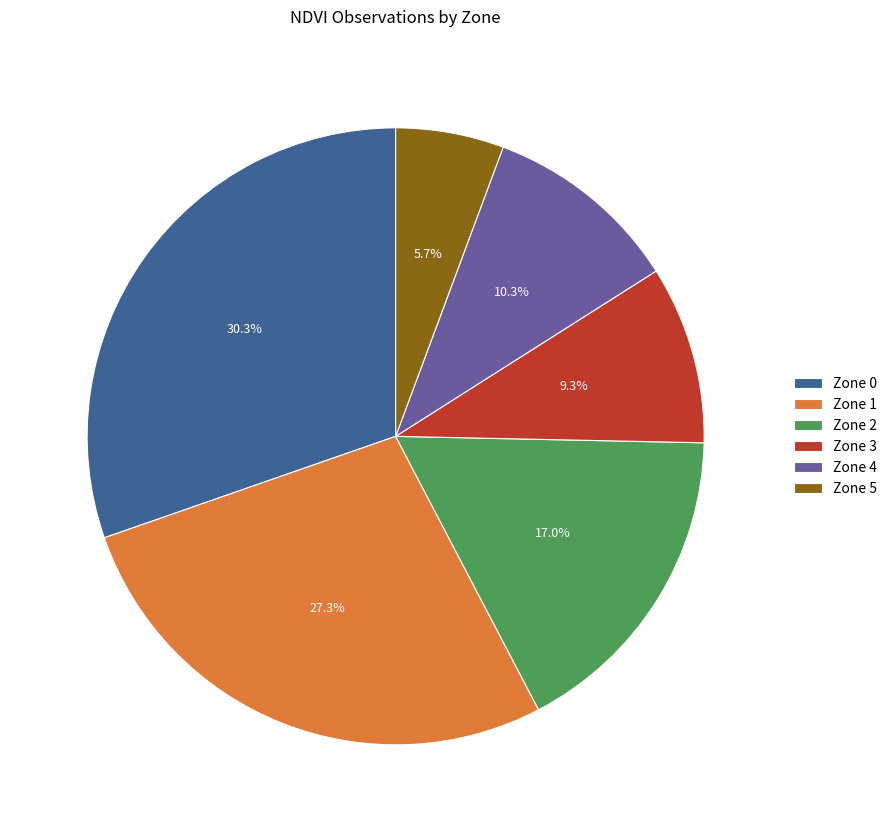

Which has a higher value, Zone 5 or Zone 4?

Zone 4